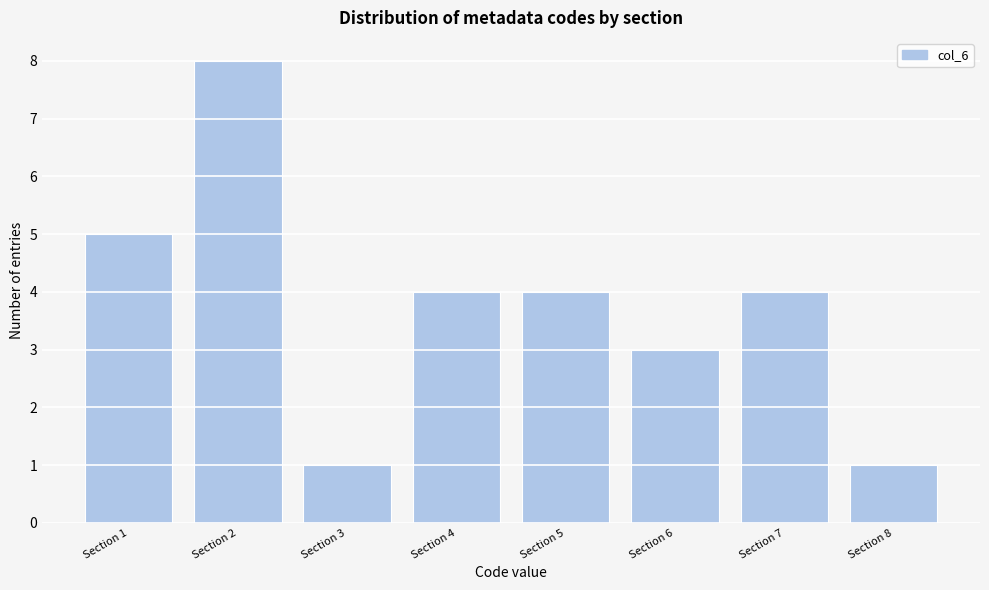

Reading left to right, list every bar in this chart as the range it spans on the x-axis followed by its height. The values are not printed on the chart, so give them approximately, as read against the axis.

0.5 to 1.5: 5
1.5 to 2.5: 8
2.5 to 3.5: 1
3.5 to 4.5: 4
4.5 to 5.5: 4
5.5 to 6.5: 3
6.5 to 7.5: 4
7.5 to 8.5: 1